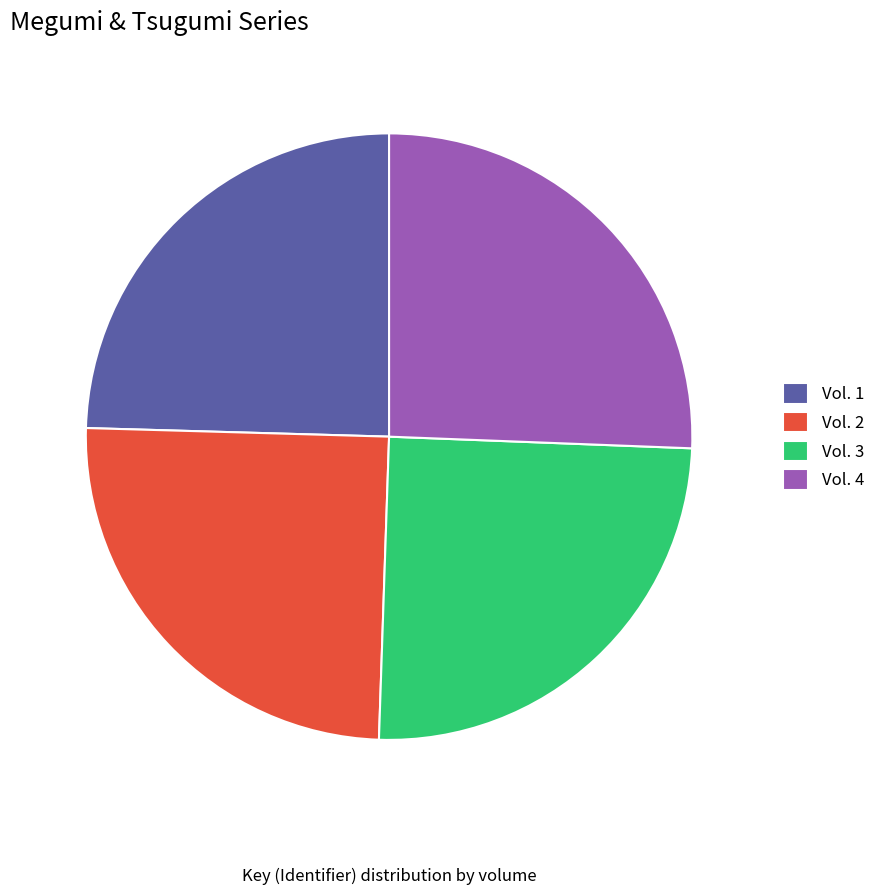

To the nearest percent, what percentage of the pie is Vol. 4?

26%